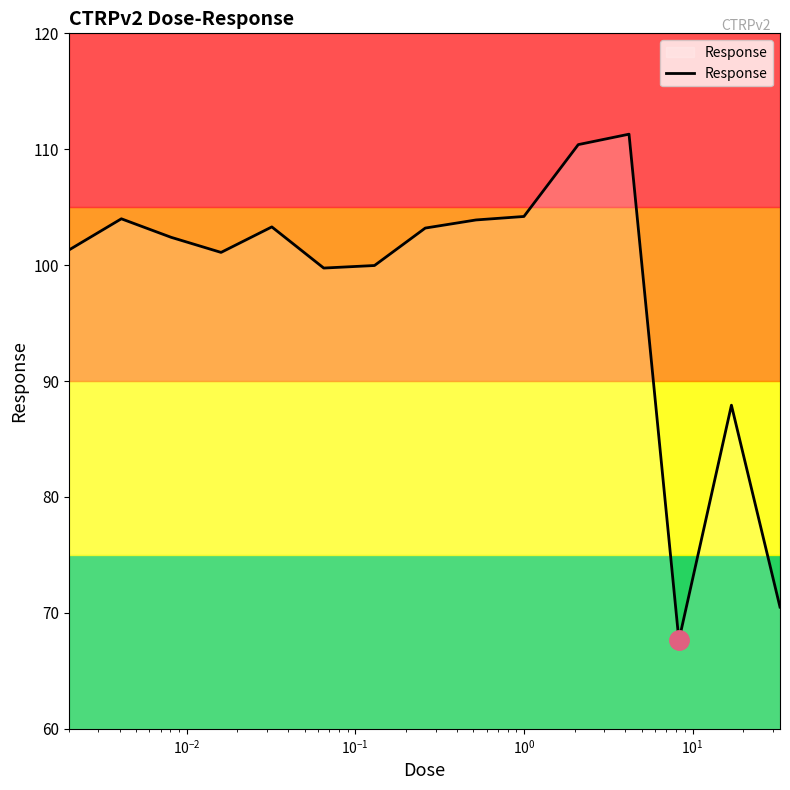

What is the greatest value displayed?

111.3